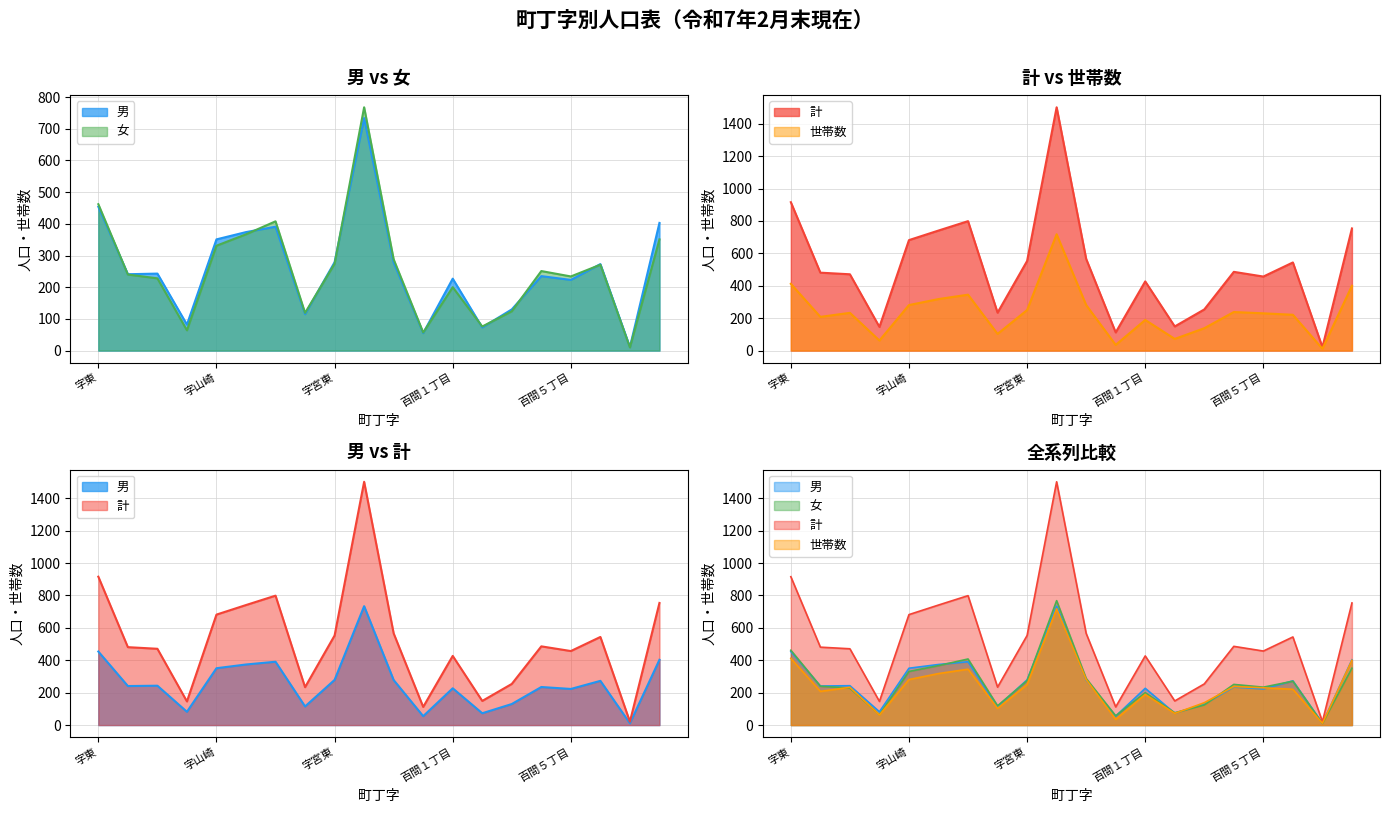

Read the 計 value at 中央２丁目, to the nearest 50.

750